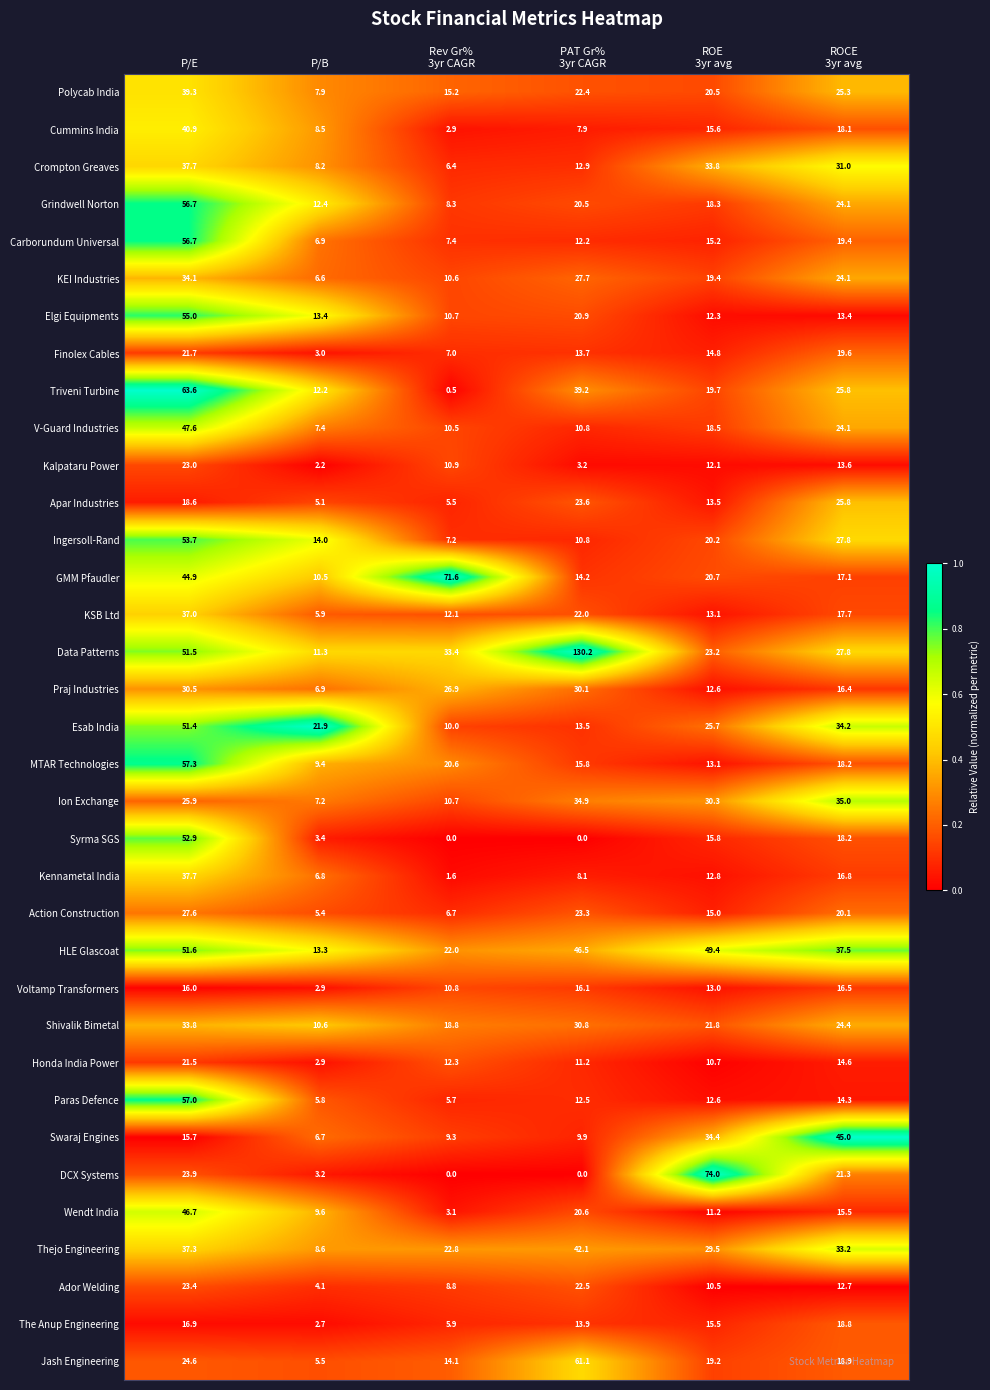

Which series has the largest range (max minus min)?

Data Patterns